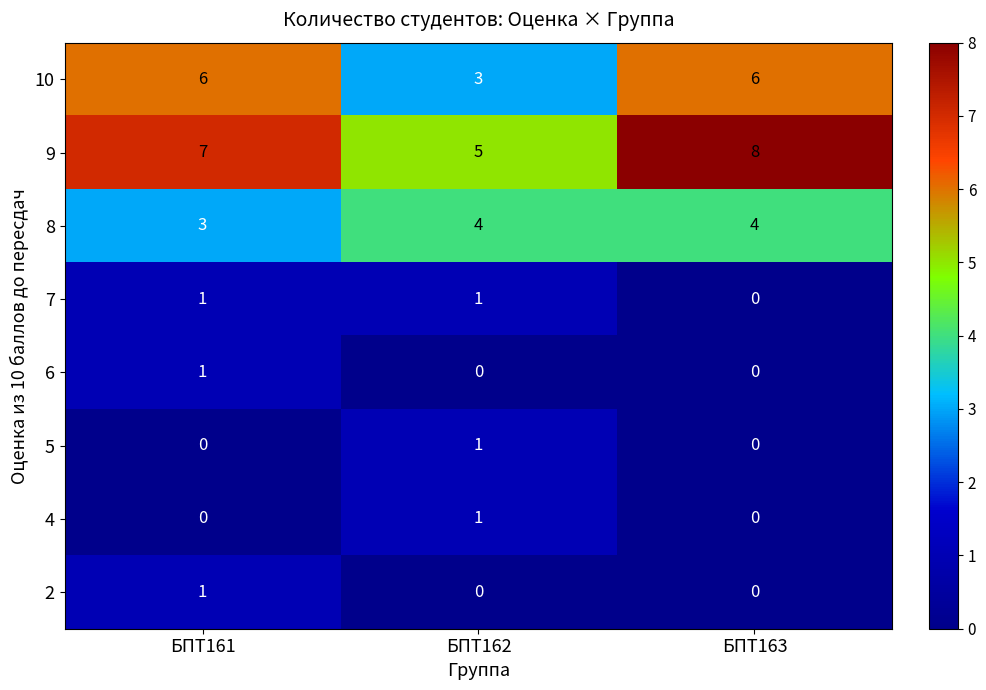

What is the greatest value displayed?

8